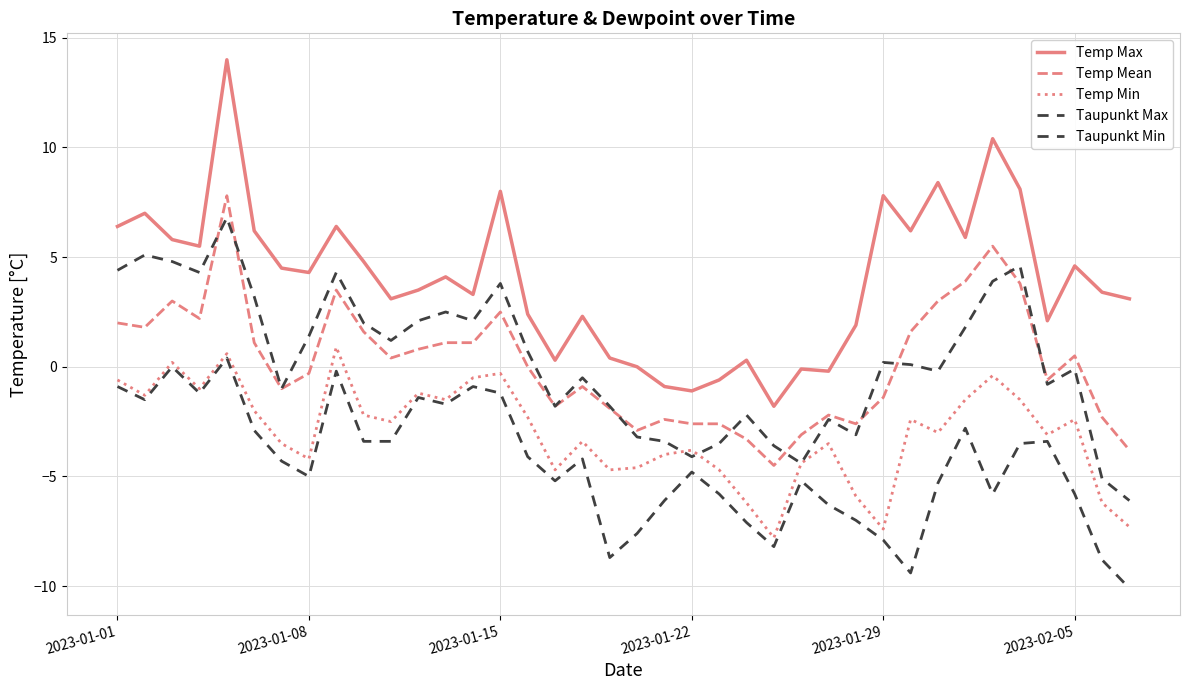

What is the difference between the second highest and second lowest values in the Temp Mean series?

9.3